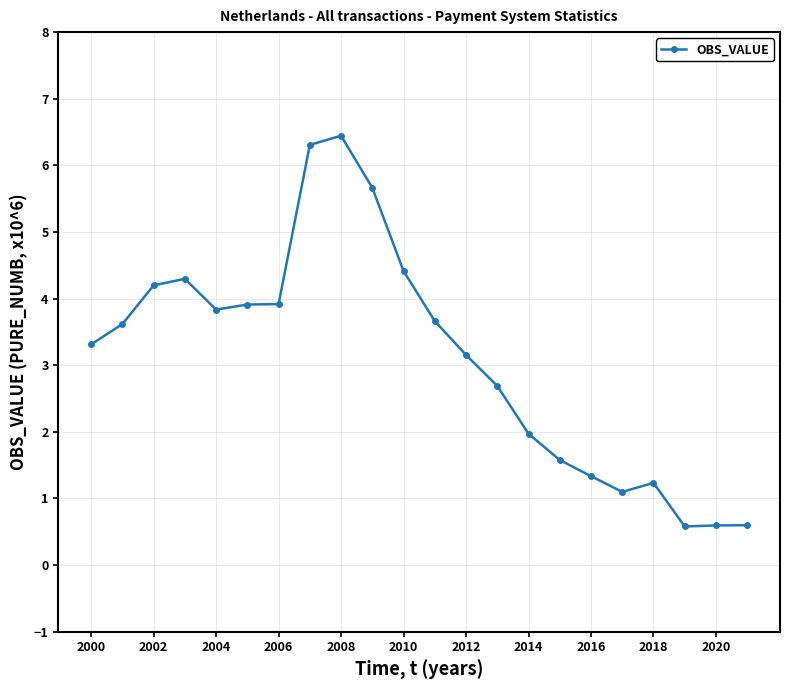

What is the maximum value shown in the chart?

6.4